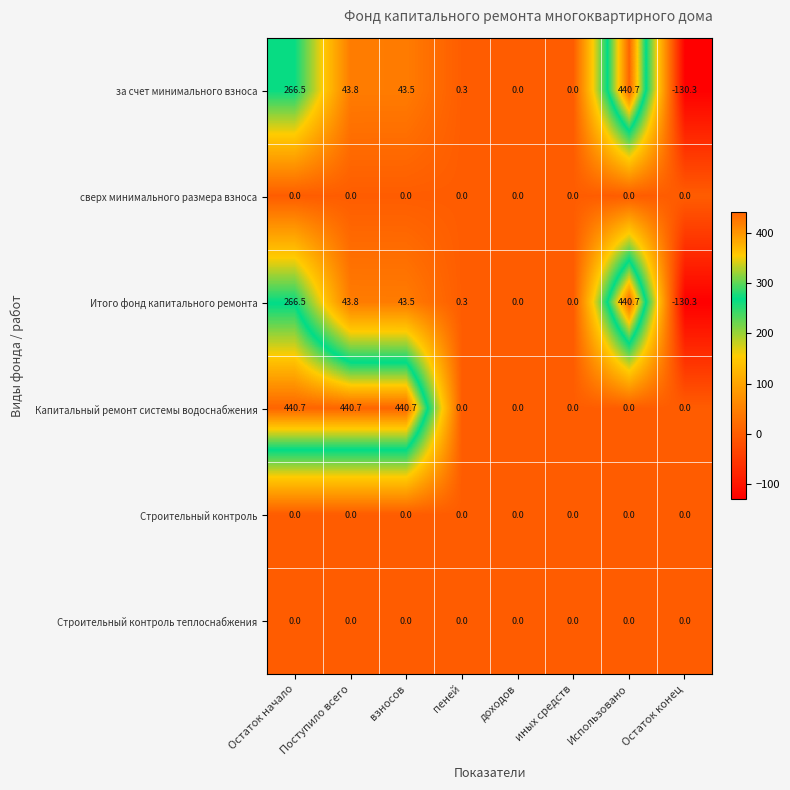

What is the spread (max minus min) of values at Поступило всего?

440.7